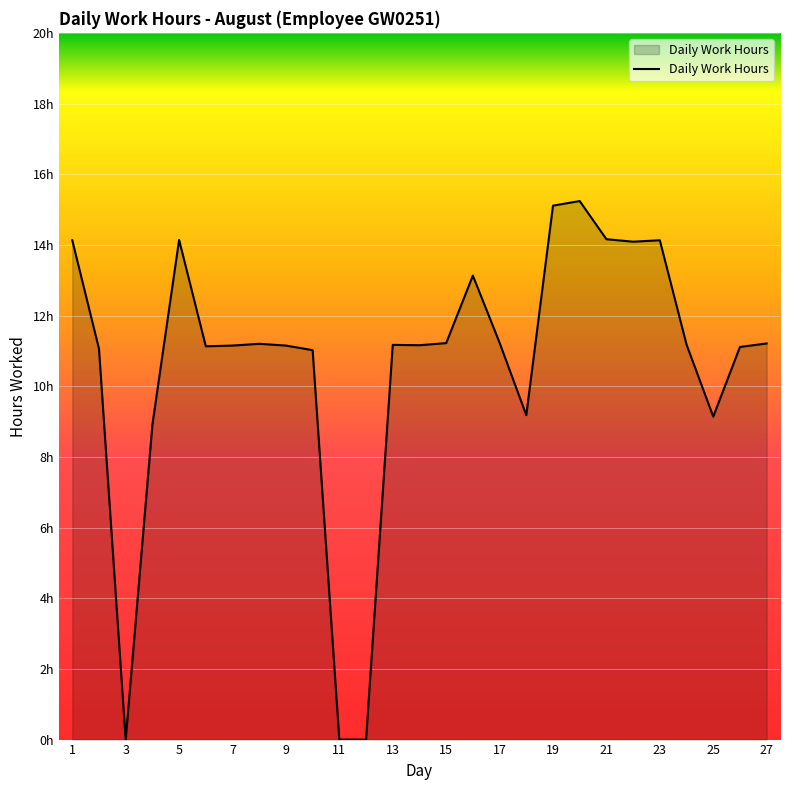

Reading right to left, transcribe all the data shown in this chart.

11.2	11.1	9.1	11.2	14.1	14.1	14.2	15.2	15.1	9.2	11.2	13.1	11.2	11.2	11.2	0.0	0.0	11.0	11.2	11.2	11.2	11.1	14.1	8.9	0.0	11.1	14.1